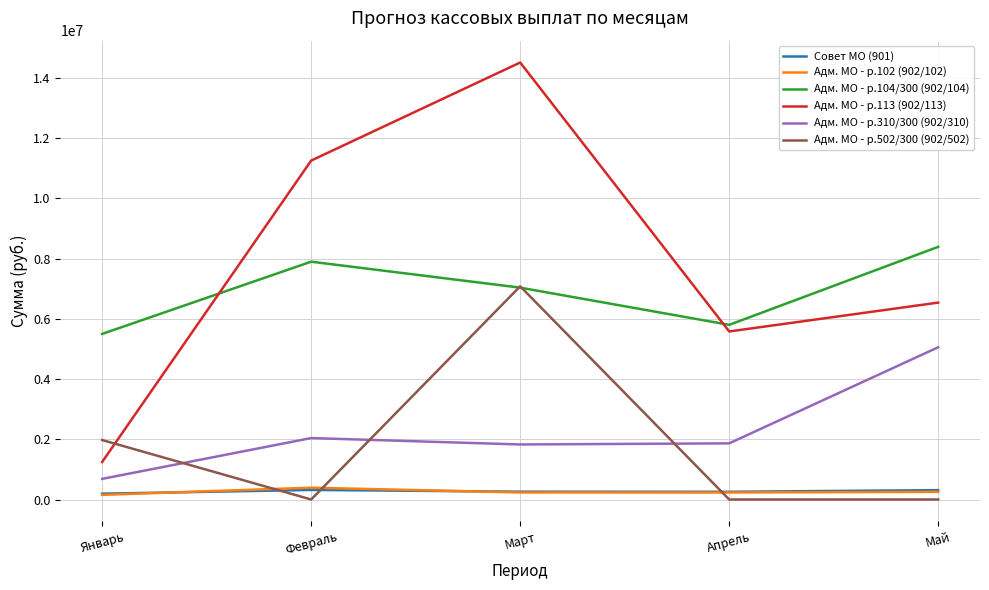

At which label does Адм. МО - р.104/300 (902/104) first exceed 7034864?

Февраль